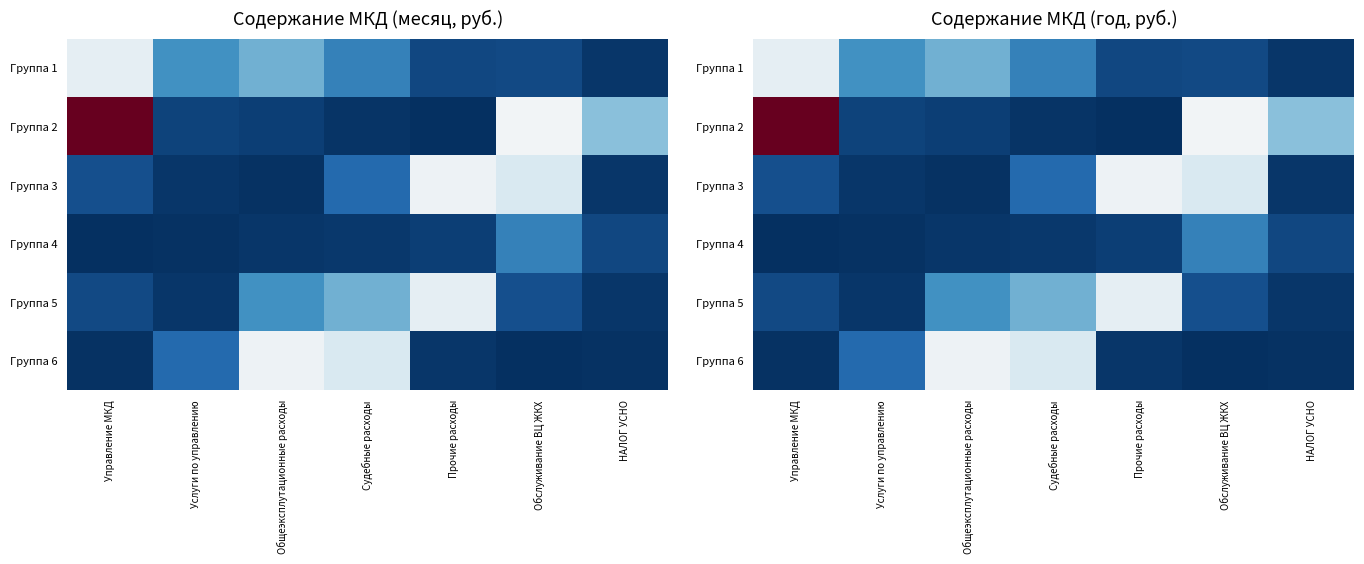

How many categories are shown in the chart?

7